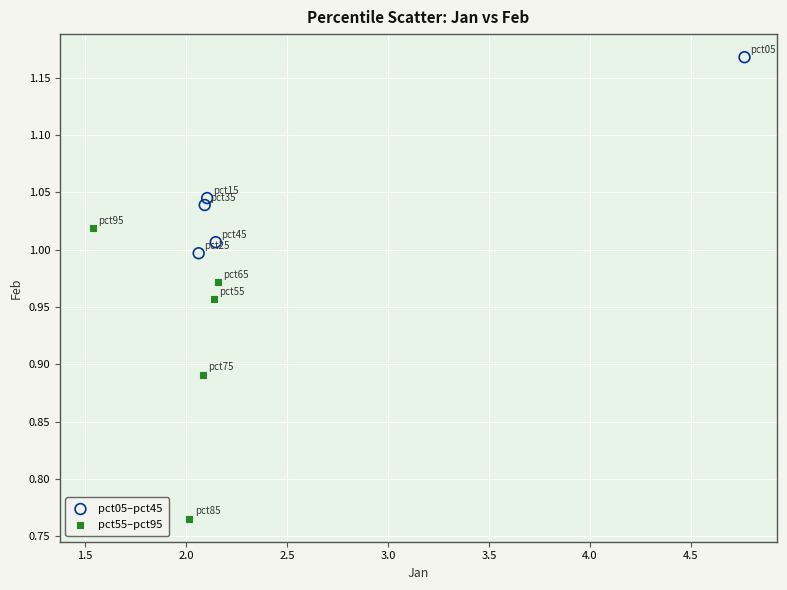

Which series contains the lowest Y value?

pct55–pct95